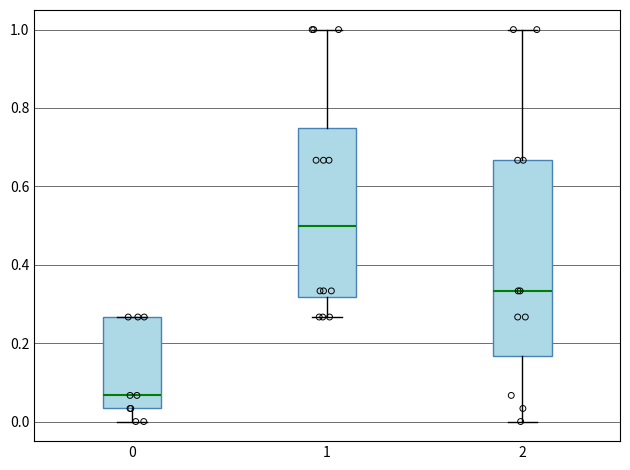

Where is the upper edge of the box at x = 0 on the y-axis? The values are not printed on the chart, so give them approximately, as read against the axis.

0.26